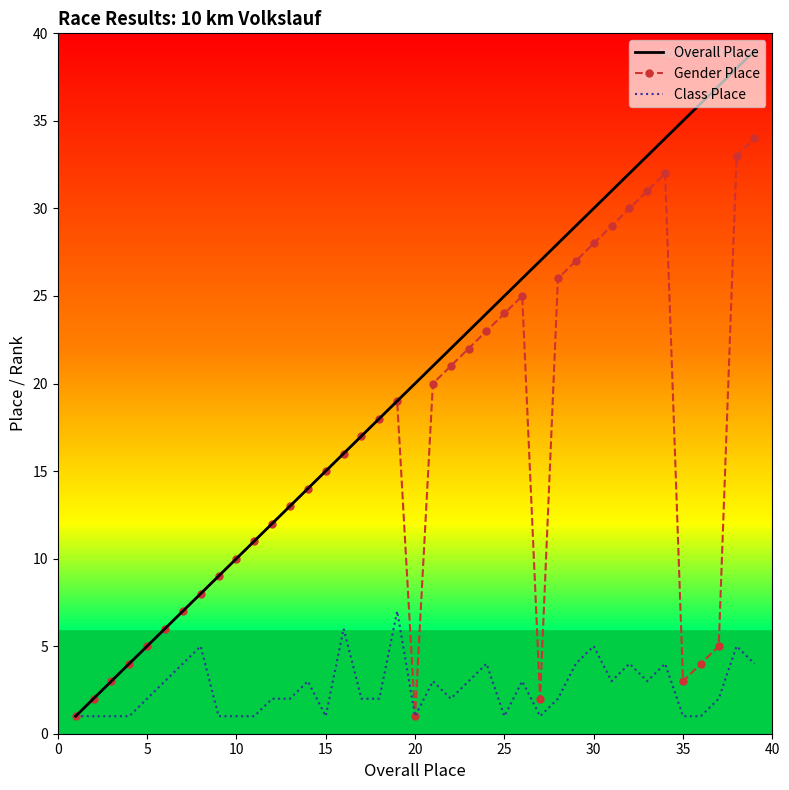

Reading left to right, what are all the values shown in this chart?

Overall Place: 1	2	3	4	5	6	7	8	9	10	11	12	13	14	15	16	17	18	19	20	21	22	23	24	25	26	27	28	29	30	31	32	33	34	35	36	37	38	39
Gender Place: 1	2	3	4	5	6	7	8	9	10	11	12	13	14	15	16	17	18	19	1	20	21	22	23	24	25	2	26	27	28	29	30	31	32	3	4	5	33	34
Class Place: 1	1	1	1	2	3	4	5	1	1	1	2	2	3	1	6	2	2	7	1	3	2	3	4	1	3	1	2	4	5	3	4	3	4	1	1	2	5	4